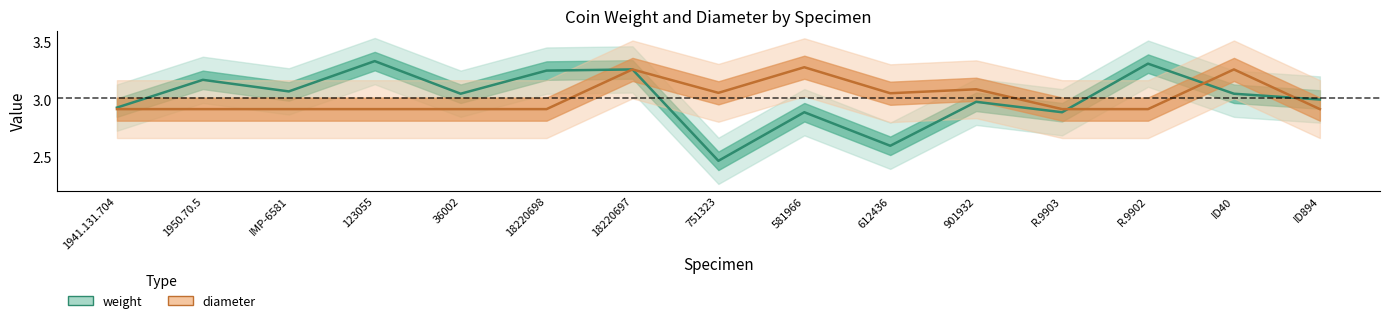

What is the label of the 14th point from the left?

ID40